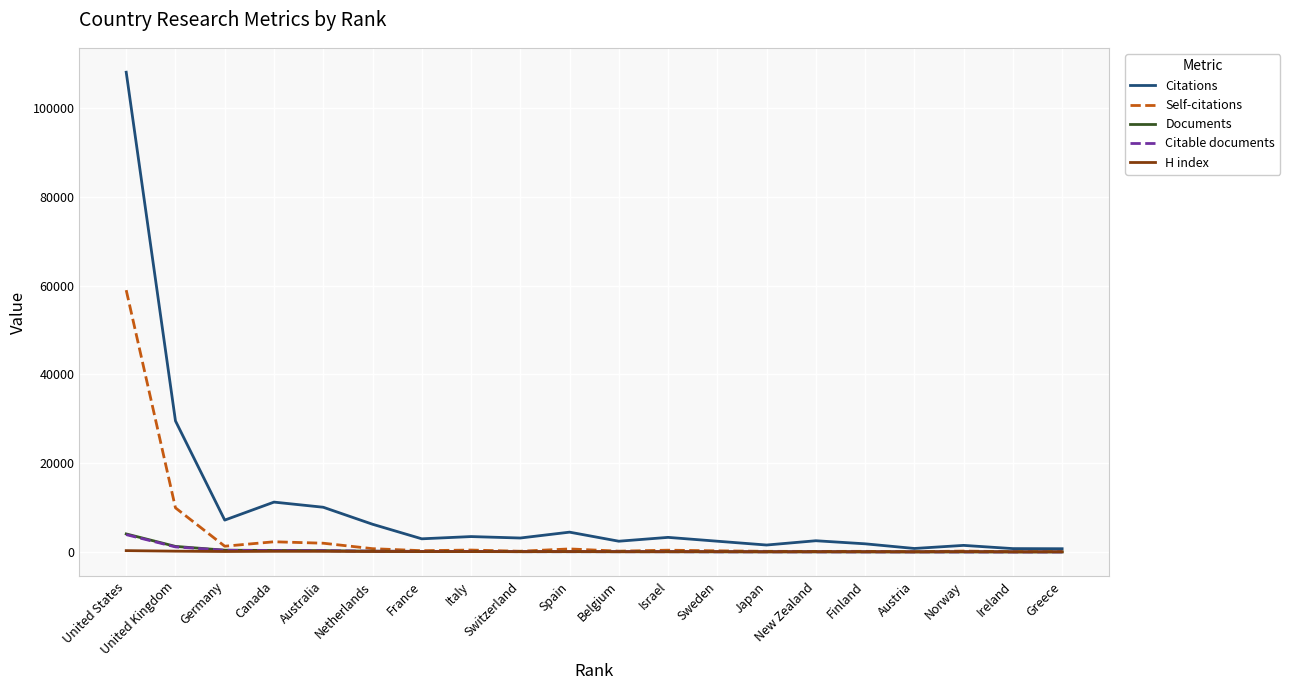

Which series has the widest spread of values?

Citations